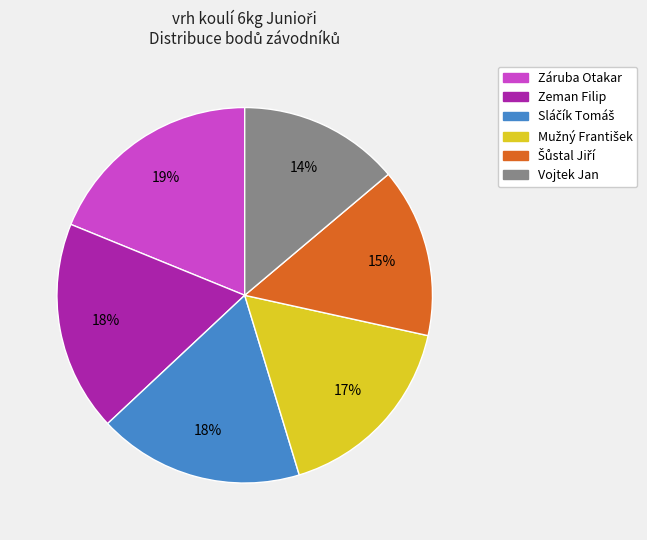

To the nearest percent, what is the combined percentage of Vojtek Jan and Záruba Otakar?

33%